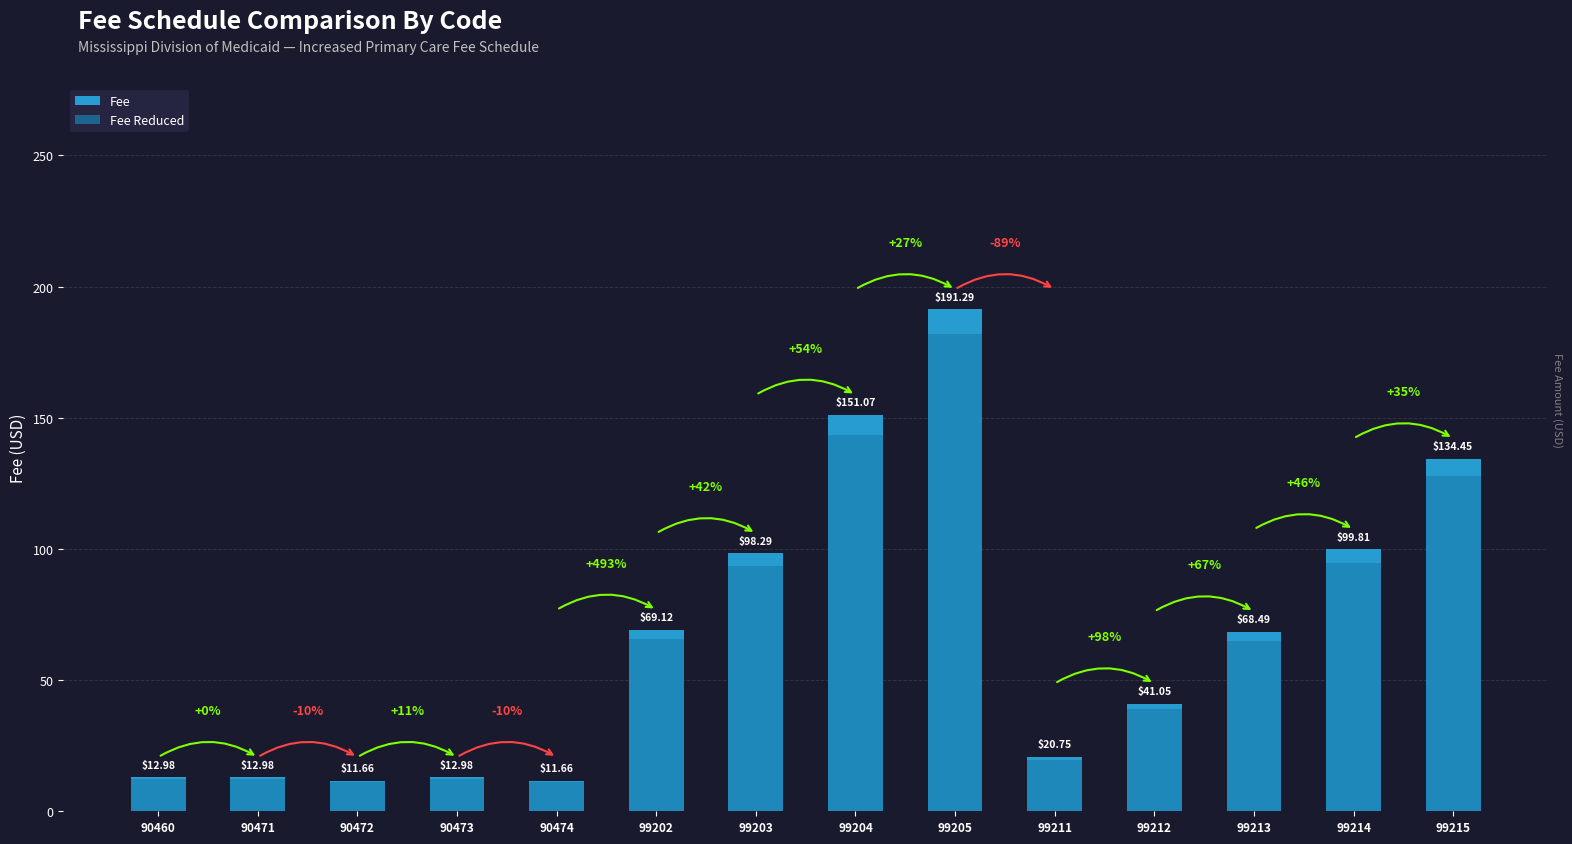

Between 99211 and 99215, which series saw the biggest shift?

Fee